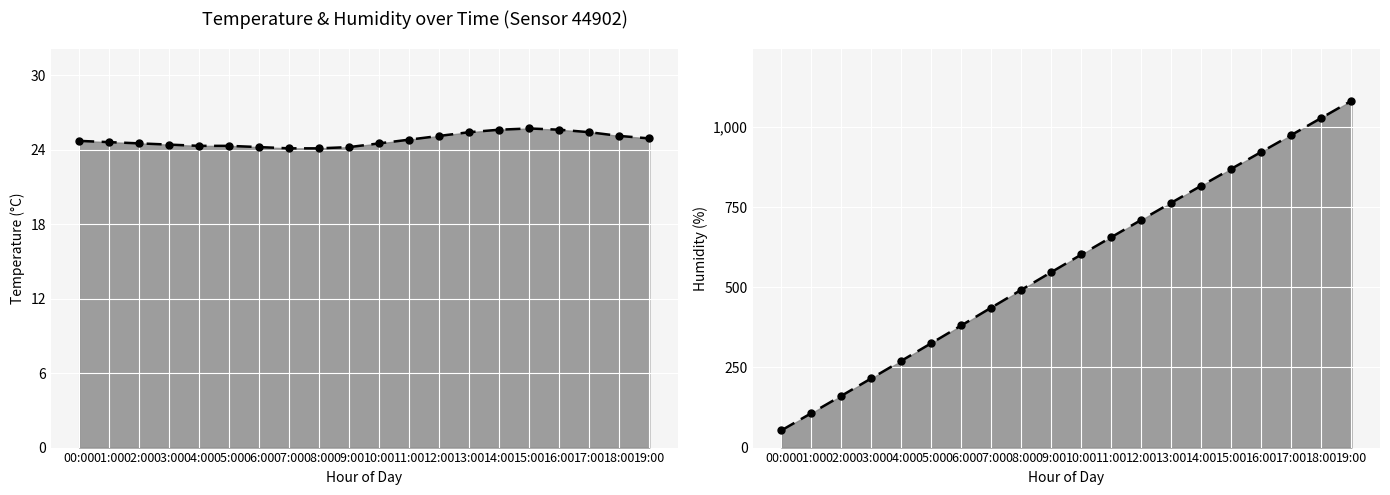

List the labels in order of value, largest first.

15:00, 14:00, 16:00, 13:00, 17:00, 12:00, 18:00, 19:00, 11:00, 00:00, 01:00, 02:00, 10:00, 03:00, 04:00, 05:00, 06:00, 09:00, 07:00, 08:00